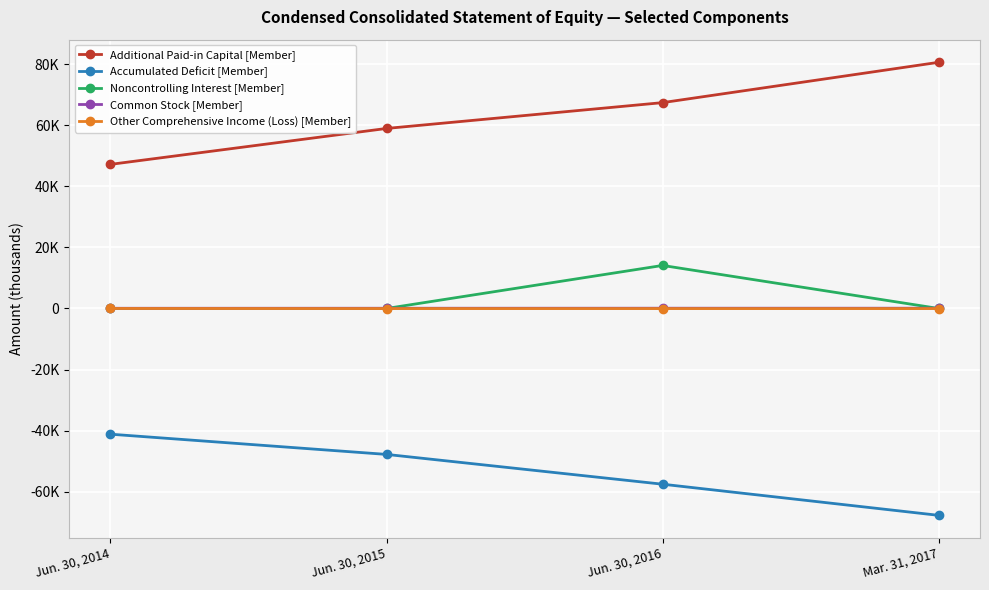

What are all the series names shown in the legend?

Additional Paid-in Capital [Member], Accumulated Deficit [Member], Noncontrolling Interest [Member], Common Stock [Member], Other Comprehensive Income (Loss) [Member]